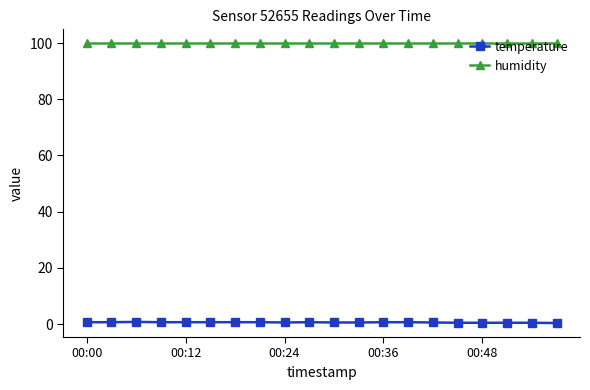

Which series has the widest spread of values?

temperature